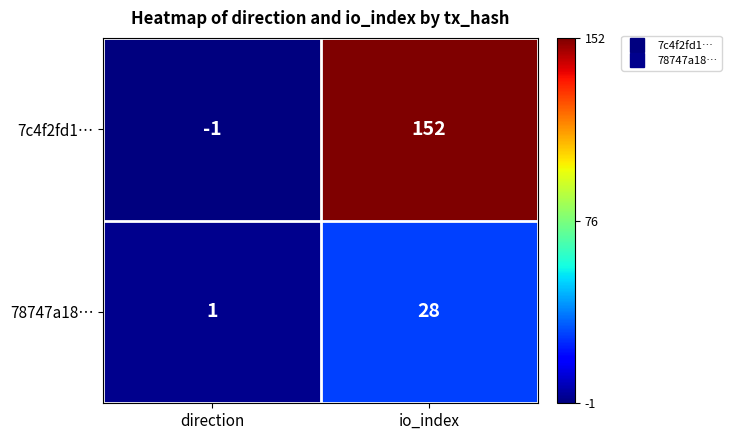

At which label is 78747a18… closest to 14?

direction